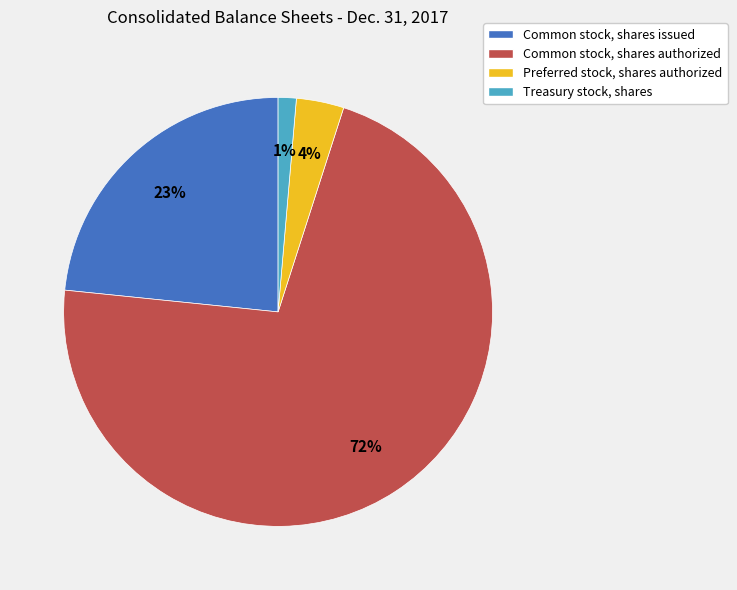

Is Common stock, shares authorized the majority of the pie?

Yes